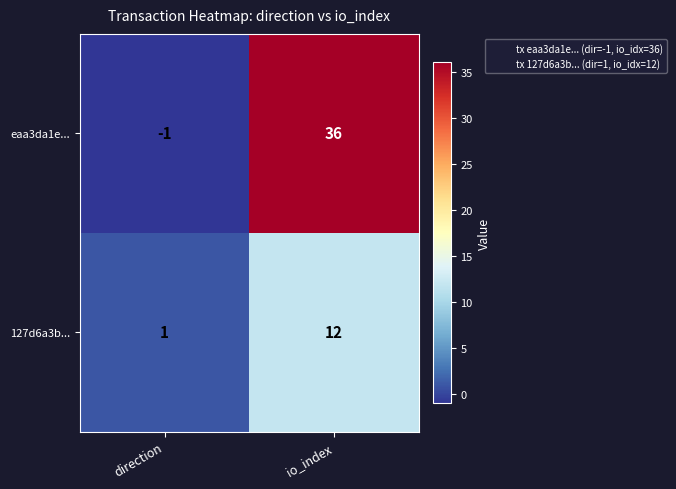

What is the sum of all eaa3da1e... values?

35